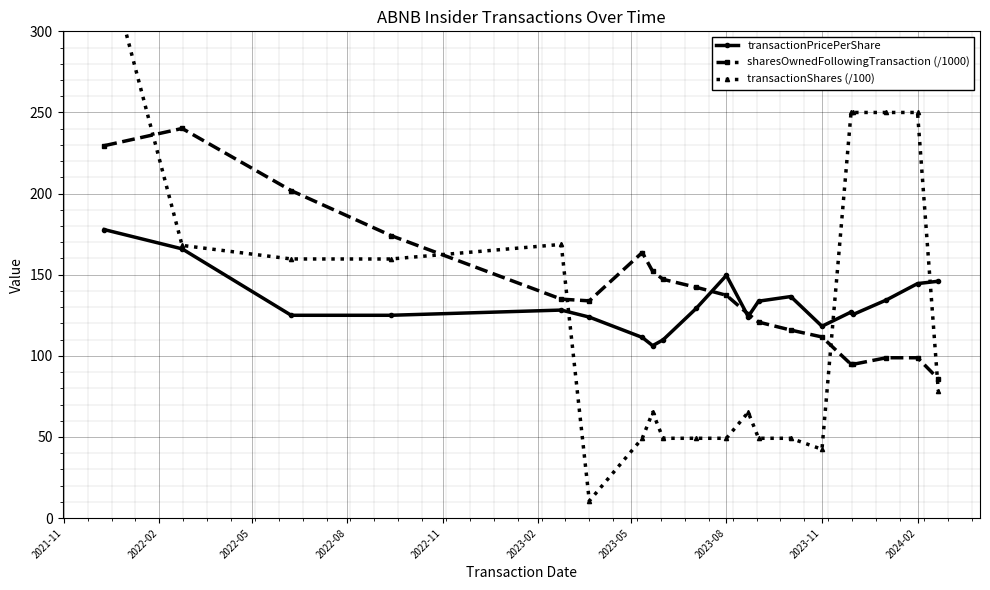

True or false: sharesOwnedFollowingTransaction (/1000) and transactionPricePerShare cross at least once.

True